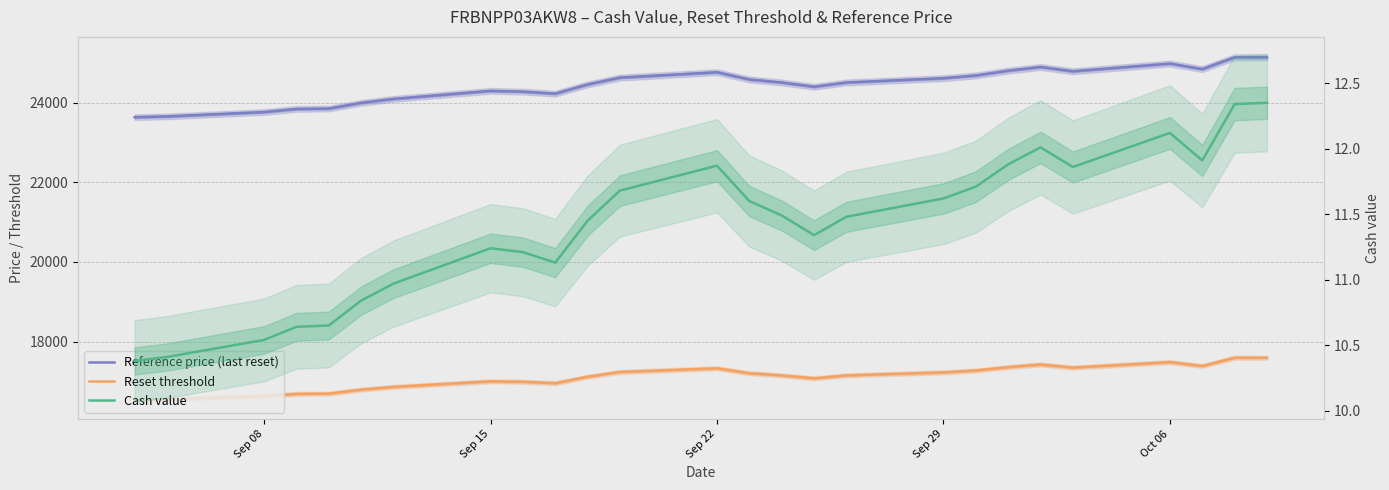

True or false: Reset threshold and Reference price (last reset) cross at least once.

False